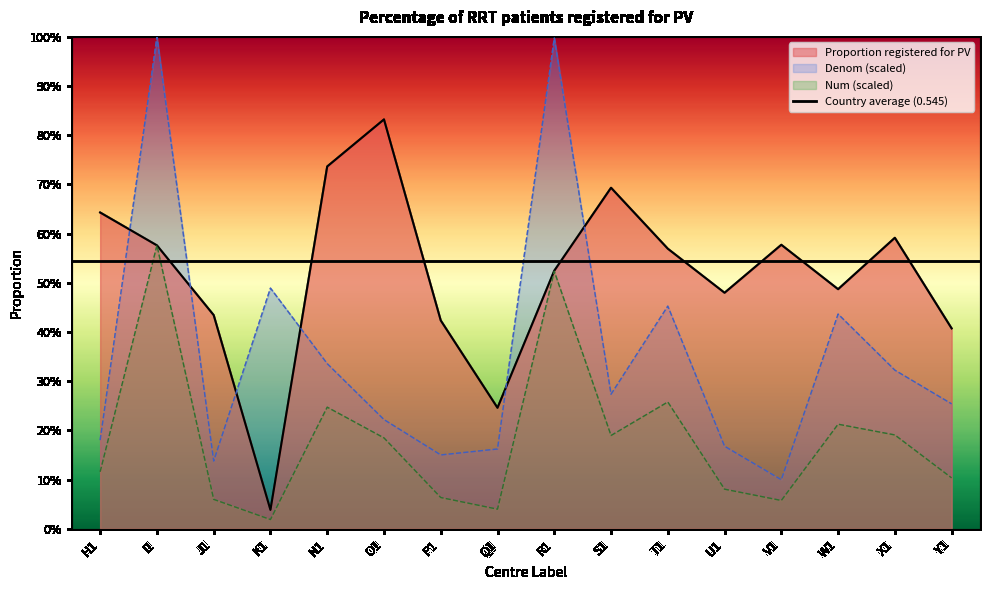

Is the value of Proportion at N1 greater than the value of Denom at Y1?

Yes